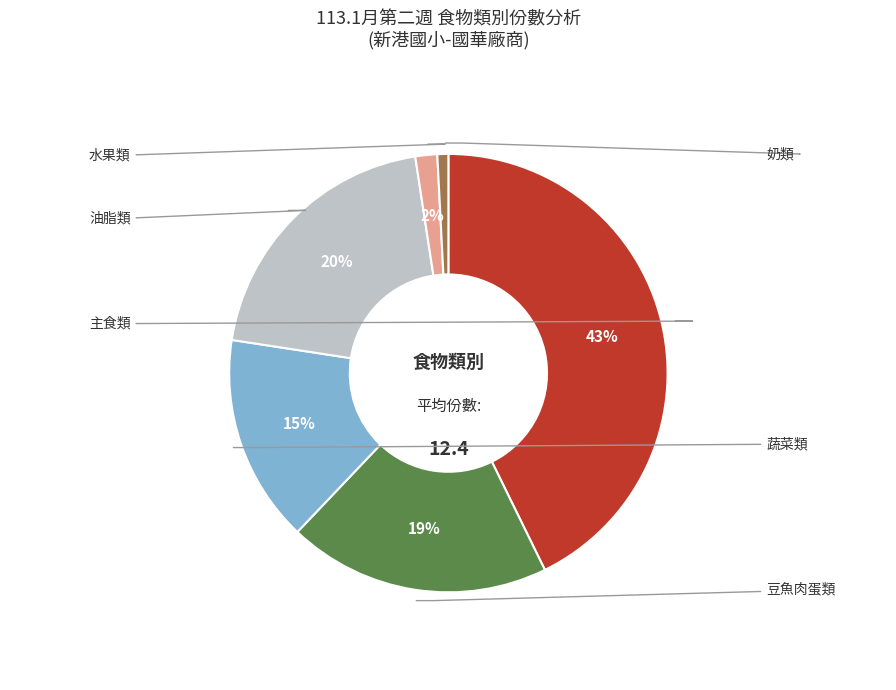

Is there a majority slice in this chart?

No